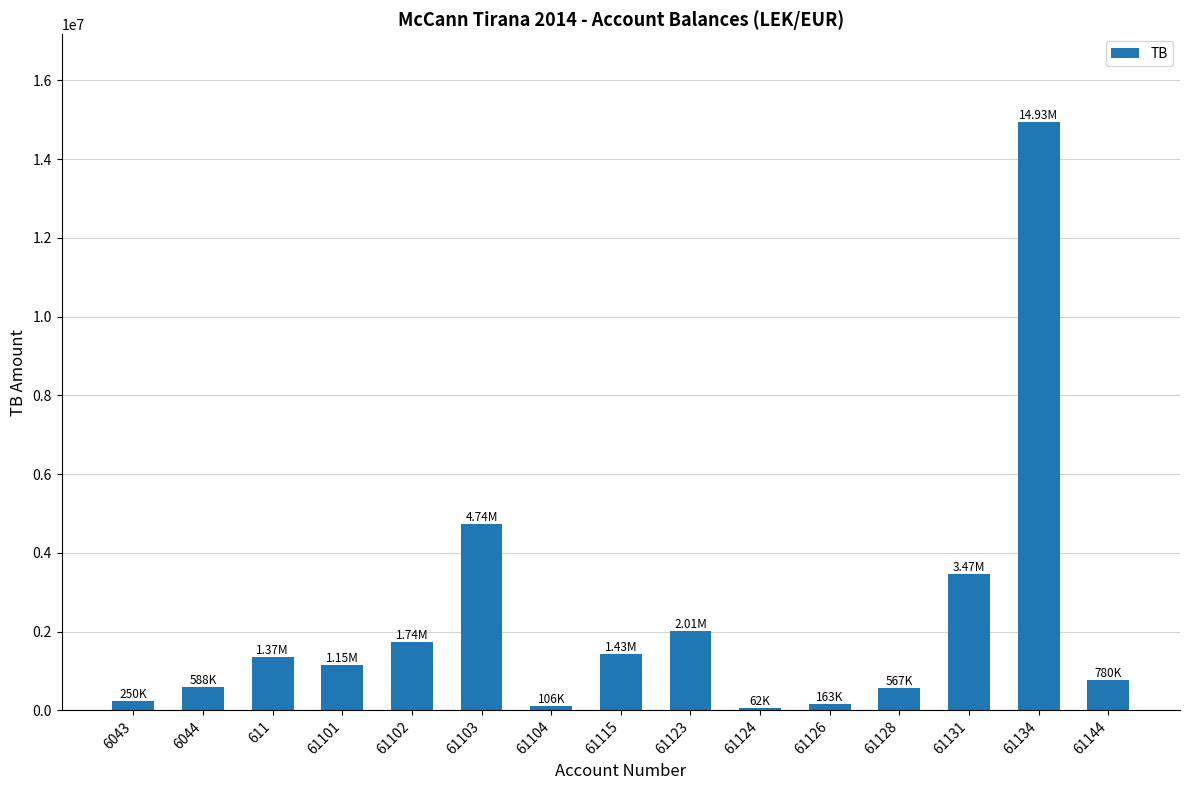

How many bars are there in total?

15